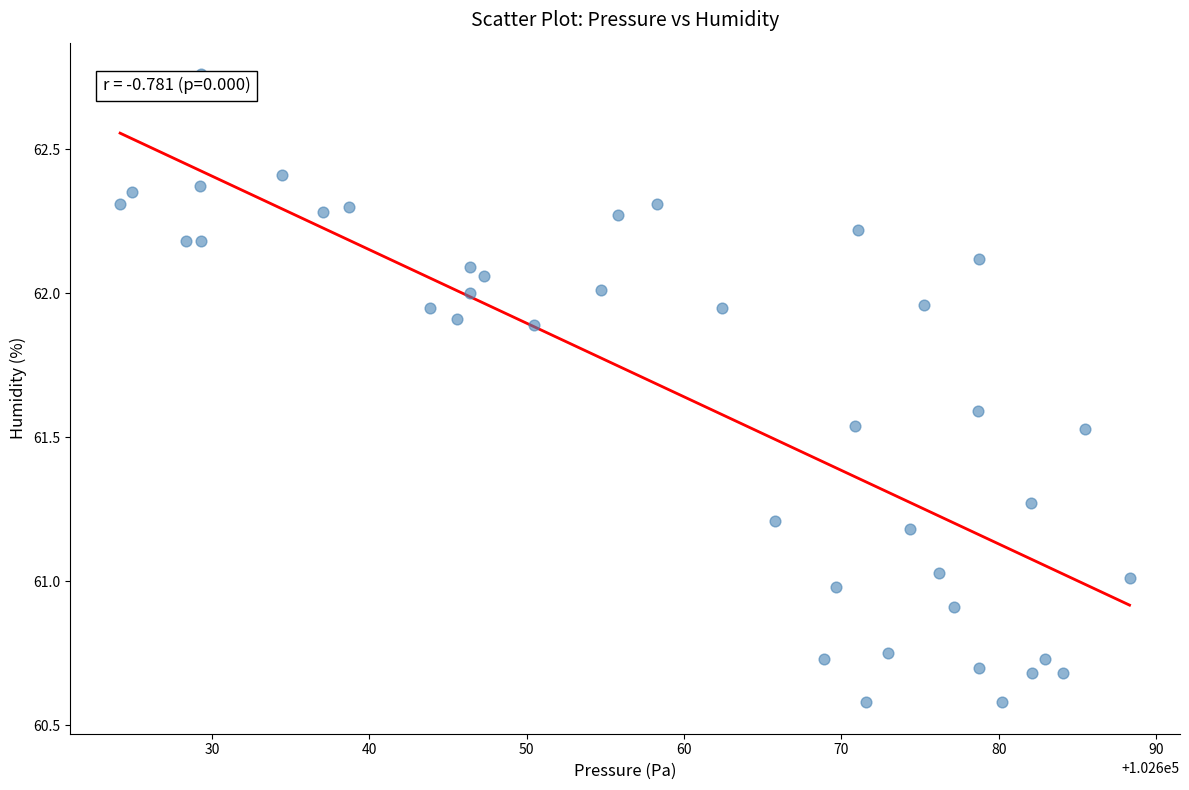

What is the range of Y values (max minus min)?

2.2